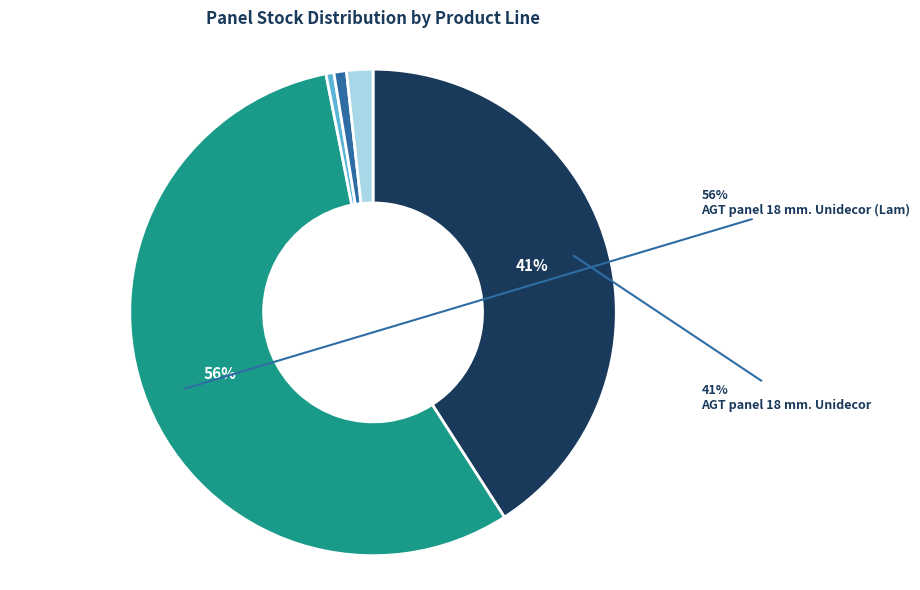

To the nearest percent, what is the average slice percentage?

20%